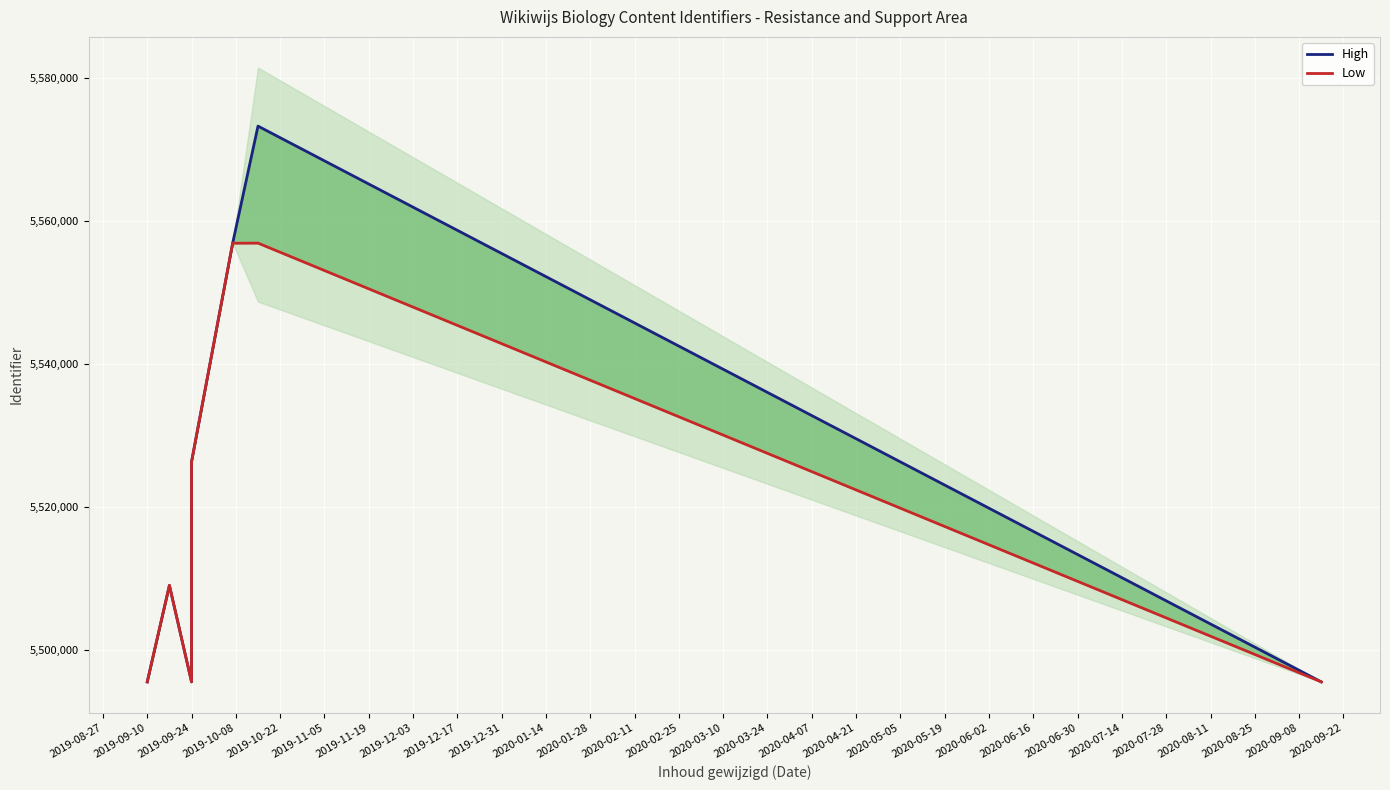

What is the difference between the maximum and second lowest values in the High series?

77794